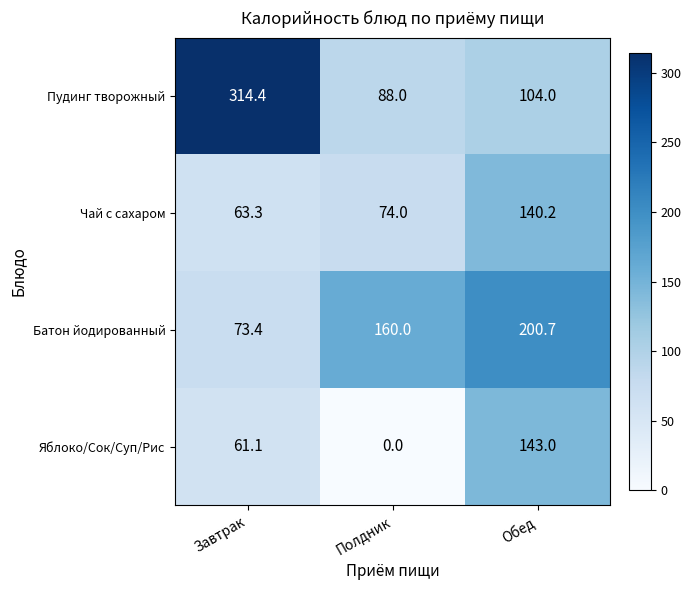

Between Завтрак and Обед, which series saw the biggest shift?

Пудинг творожный